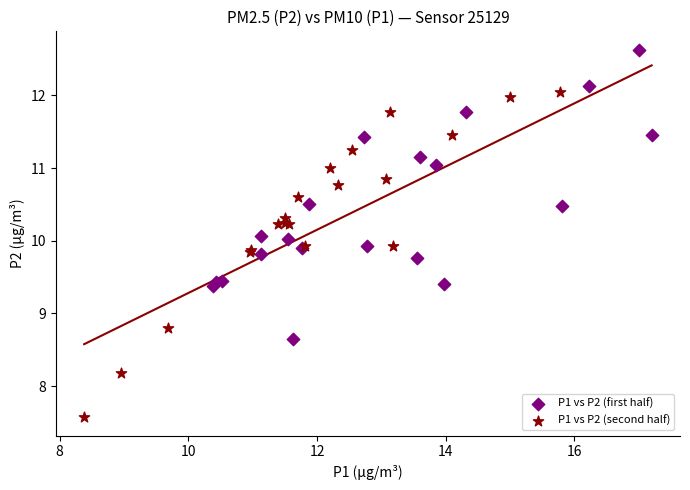

Which series contains the highest Y value?

P1 vs P2 (first half)